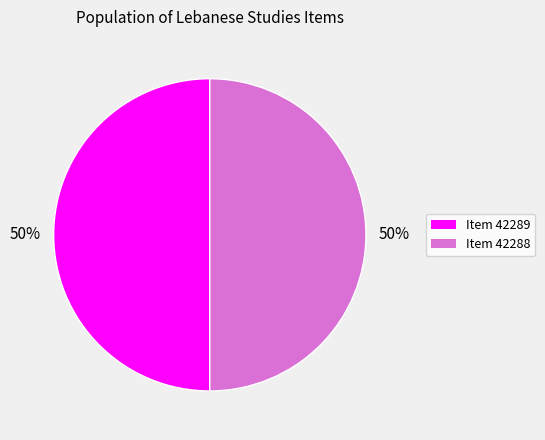

Is it true that Item 42289 is 39% of the pie?

False